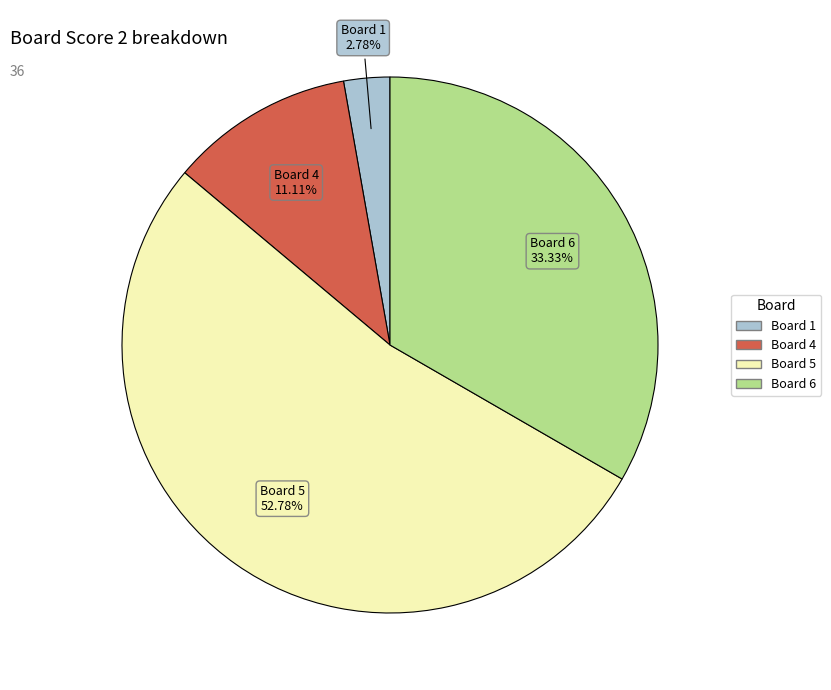

Is there a majority slice in this chart?

Yes